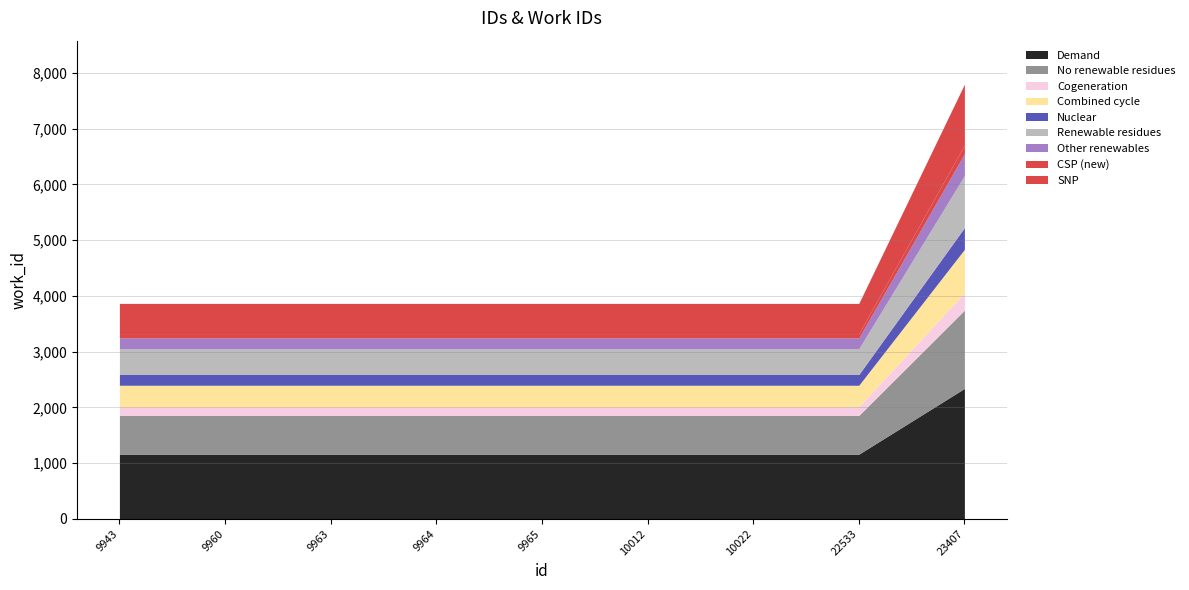

What is the minimum value shown in the chart?

3866